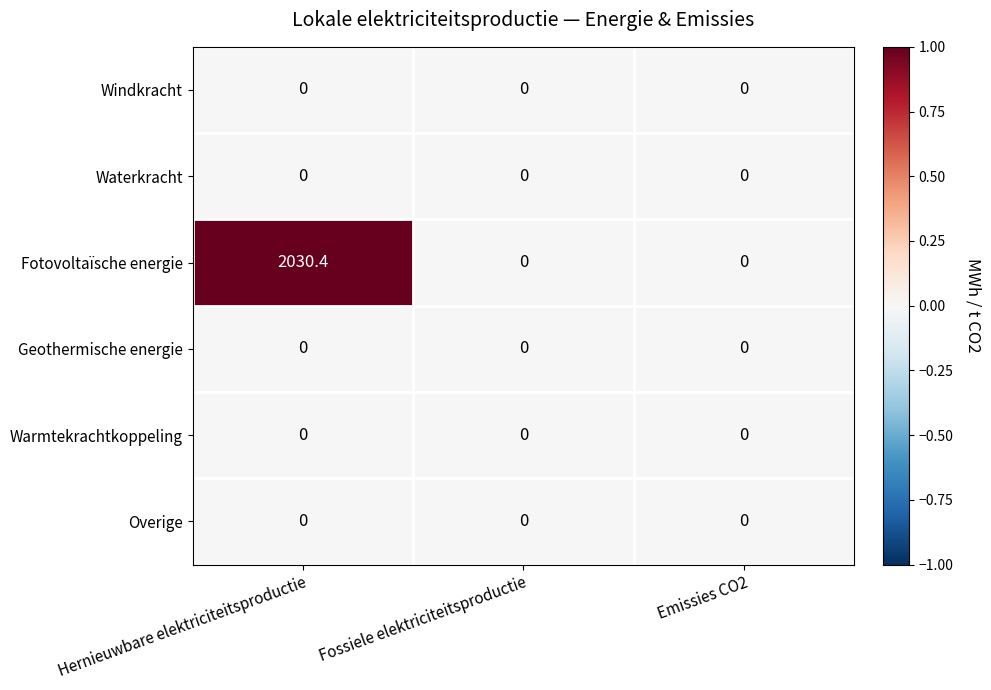

Which series has the largest range (max minus min)?

Fotovoltaïsche energie